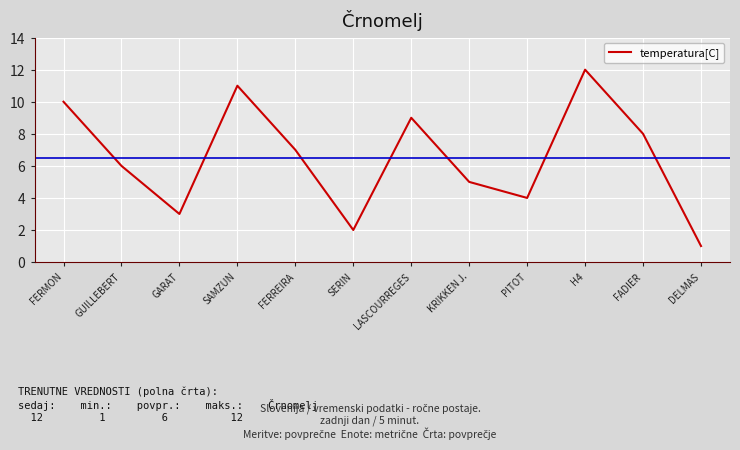

Does the chart have visible grid lines?

Yes